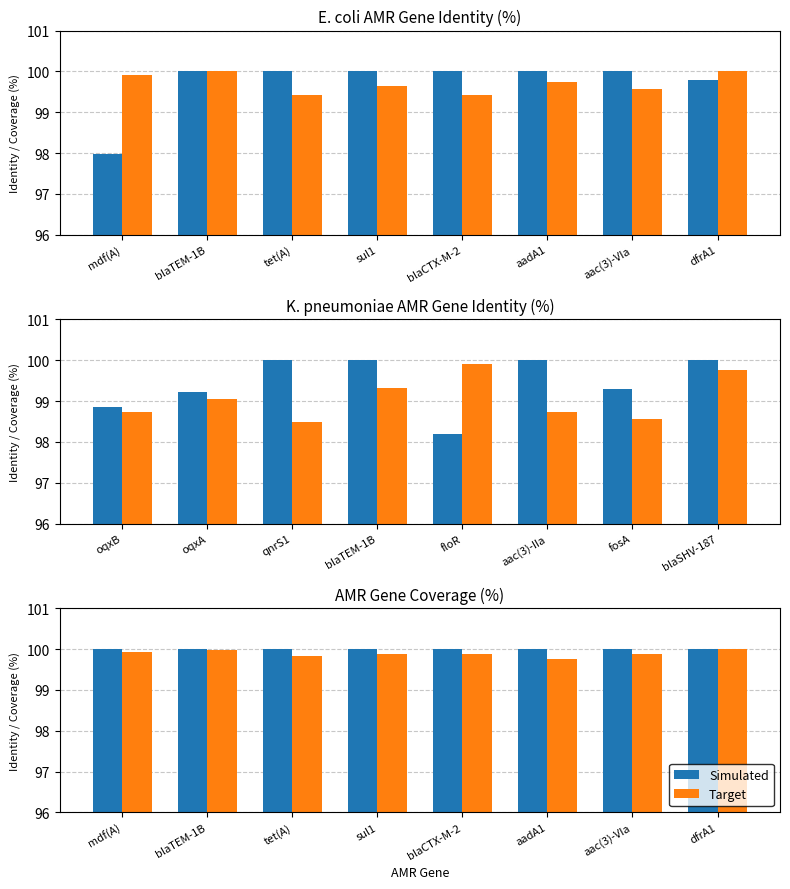

At which label is Target closest to 99?

aadA1